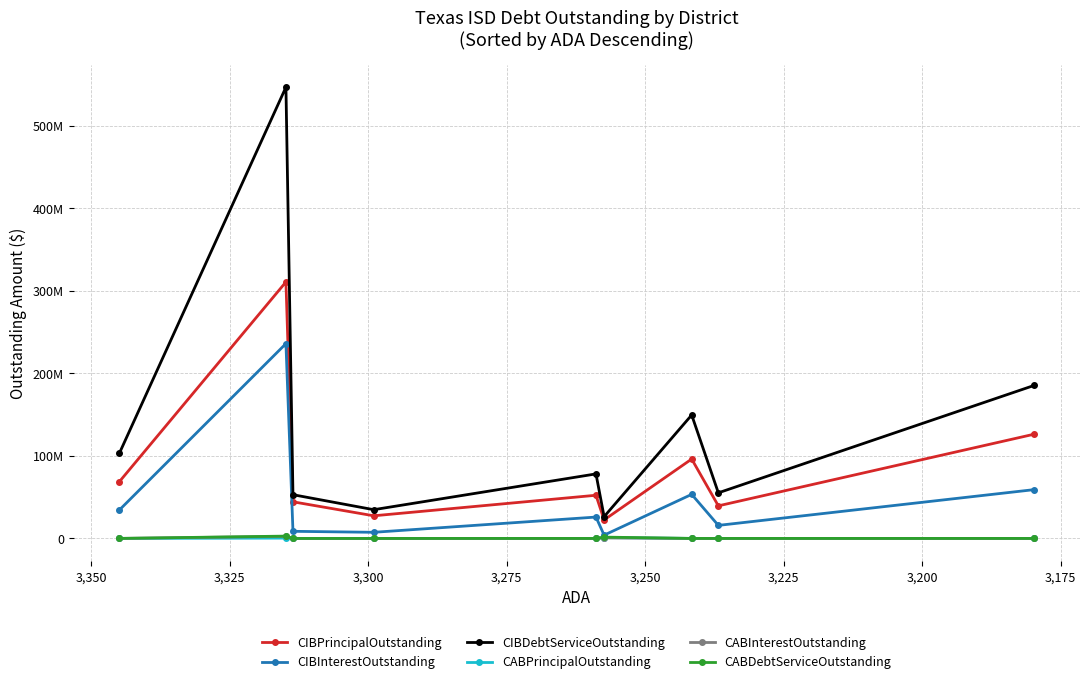

True or false: CIBInterestOutstanding and CABPrincipalOutstanding cross at least once.

False